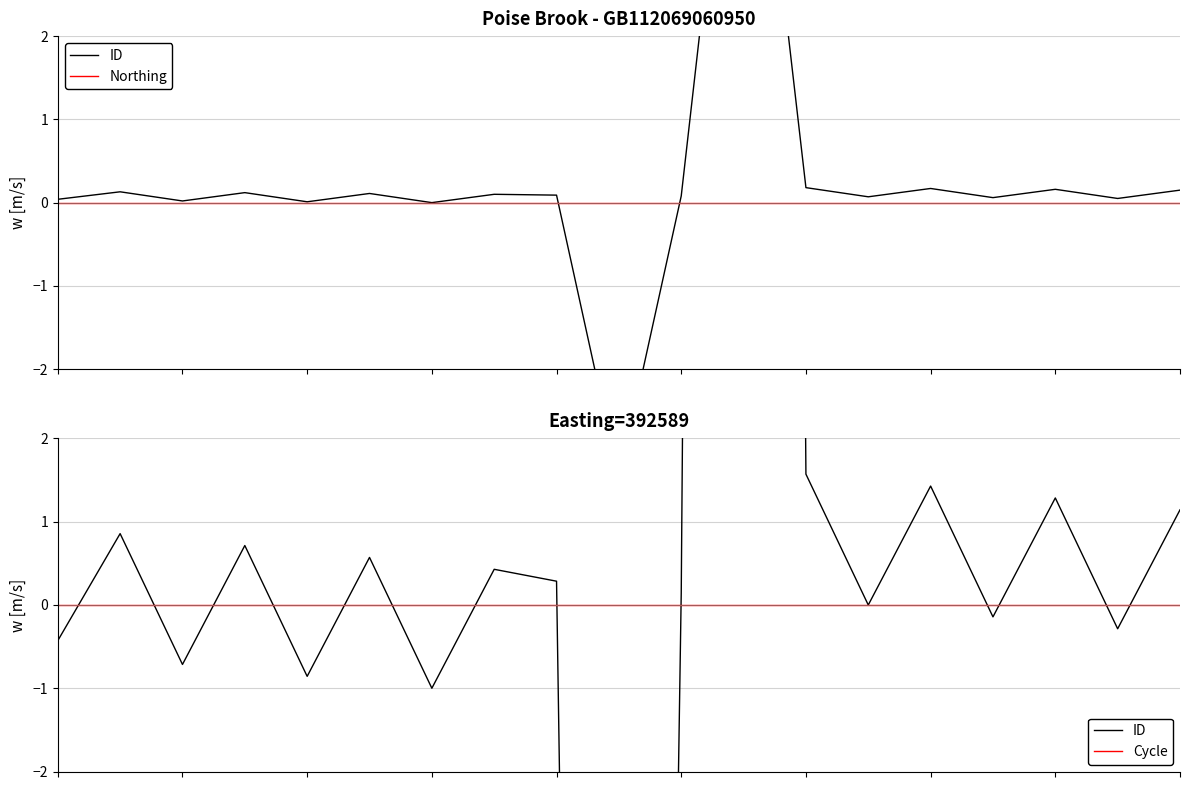

Reading right to left, extract all data points from this chart.

ID: 1.1	-0.3	1.3	-0.1	1.4	0.0	1.6	94.3	0.1	-48.4	0.3	0.4	-1.0	0.6	-0.9	0.7	-0.7	0.9	-0.4
Northing: 0.0	0.0	0.0	0.0	0.0	0.0	0.0	0.0	0.0	0.0	0.0	0.0	0.0	0.0	0.0	0.0	0.0	0.0	0.0
Cycle: 0.0	0.0	0.0	0.0	0.0	0.0	0.0	0.0	0.0	0.0	0.0	0.0	0.0	0.0	0.0	0.0	0.0	0.0	0.0